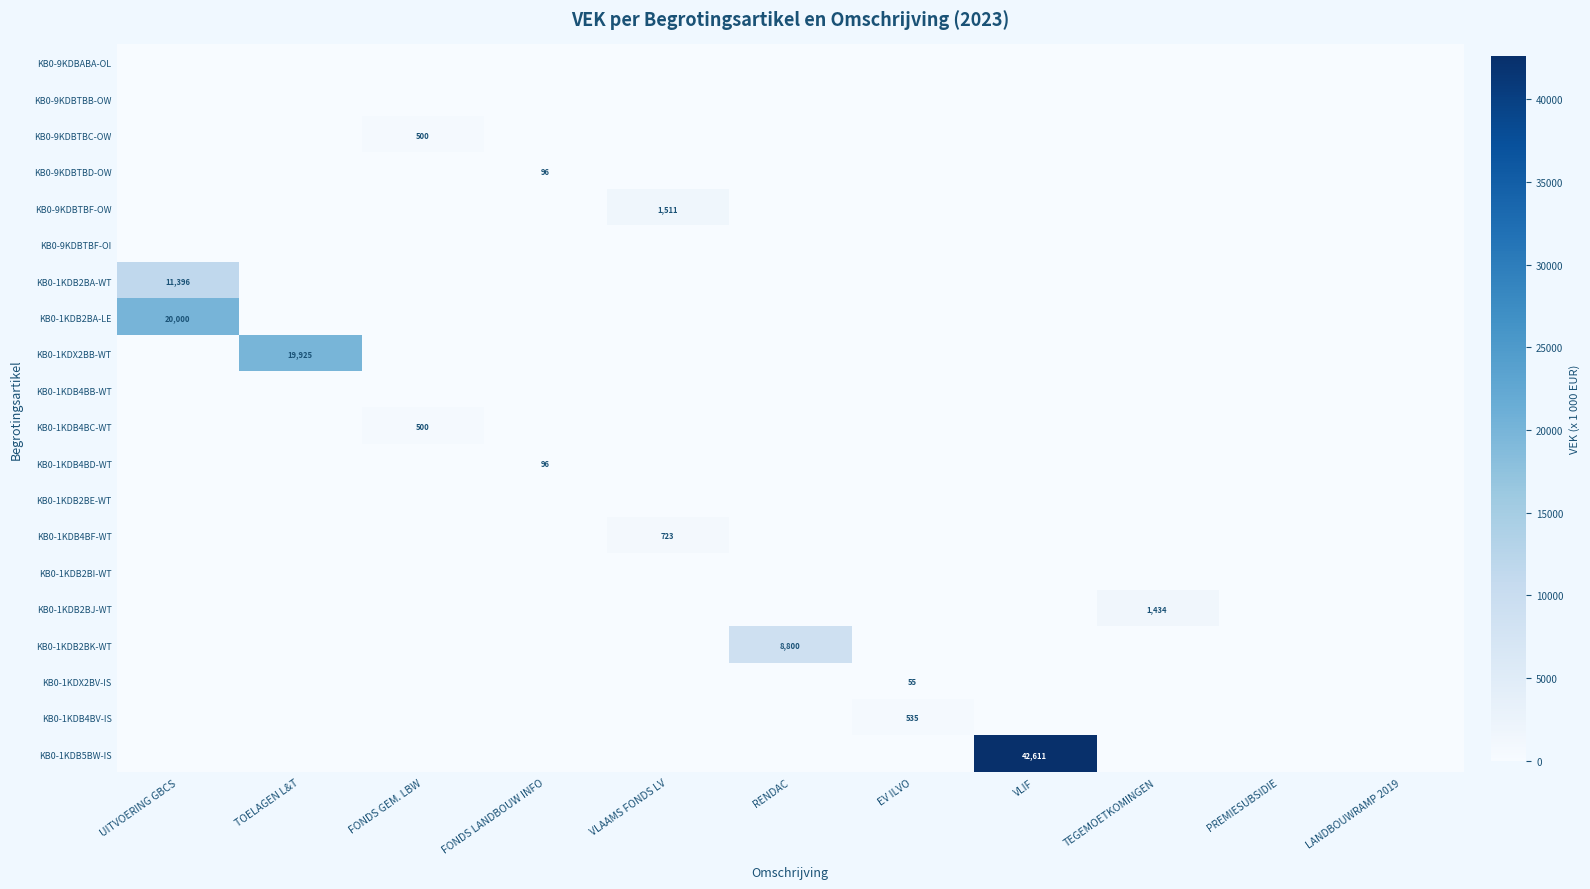

Is it true that KB0-9KDBTBF-OW equals 1511 at VLAAMS FONDS LV?

True